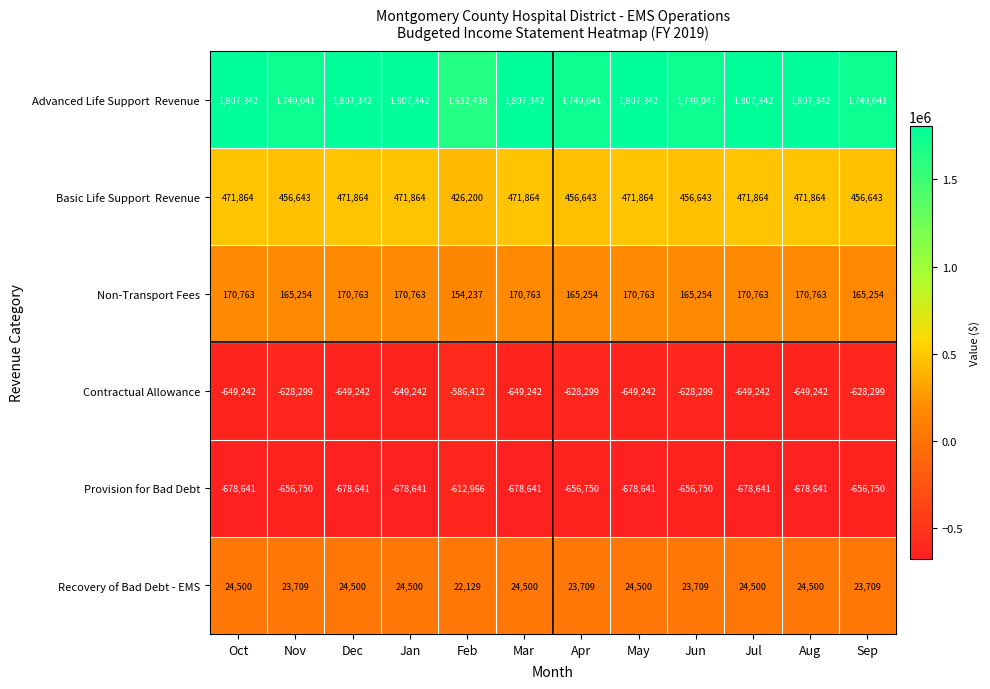

Read the Non-Transport Fees value at Jan, to the nearest 100.

170800